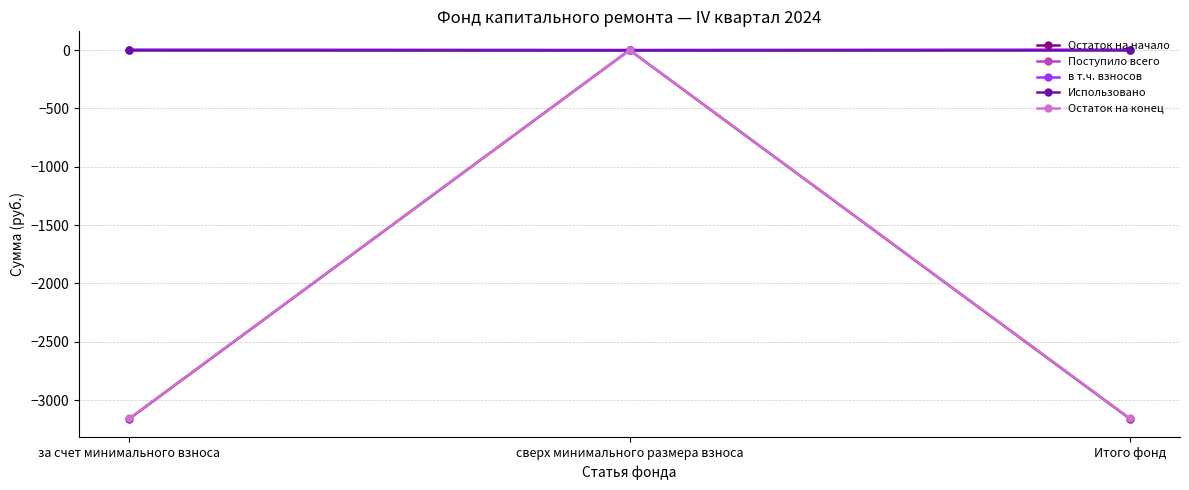

Reading left to right, transcribe all the data shown in this chart.

Остаток на начало: за счет минимального взноса=-3159.2	сверх минимального размера взноса=0.0	Итого фонд=-3159.2
Поступило всего: за счет минимального взноса=2.5	сверх минимального размера взноса=0.0	Итого фонд=2.5
в т.ч. взносов: за счет минимального взноса=2.5	сверх минимального размера взноса=0.0	Итого фонд=2.5
Использовано: за счет минимального взноса=0.0	сверх минимального размера взноса=0.0	Итого фонд=0.0
Остаток на конец: за счет минимального взноса=-3156.7	сверх минимального размера взноса=0.0	Итого фонд=-3156.7